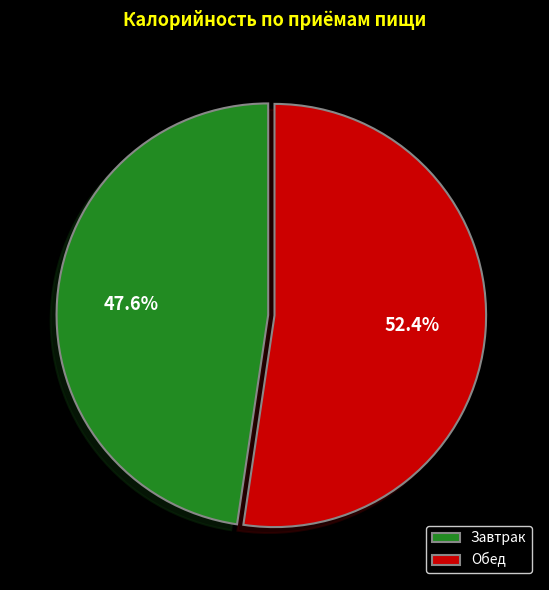

To the nearest percent, what percentage of the pie is Обед?

52%